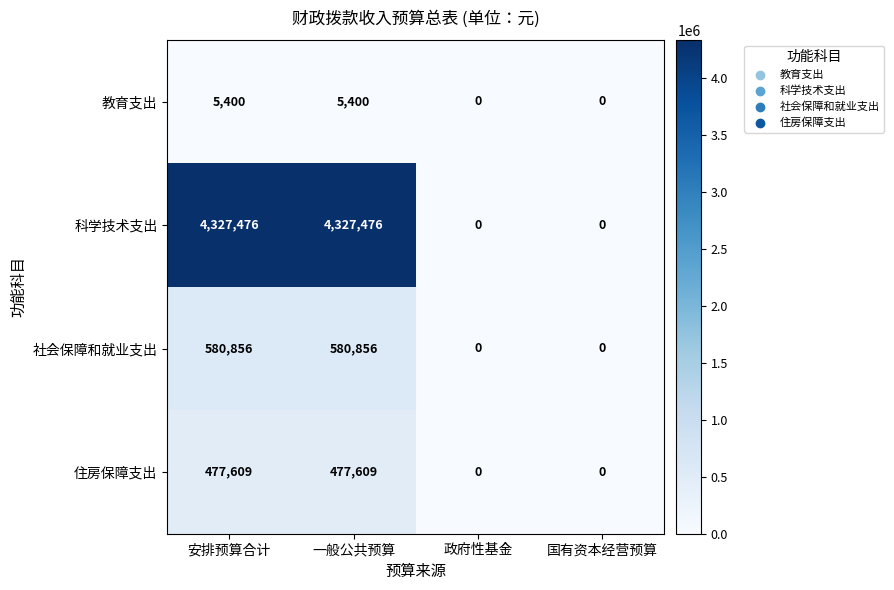

Count the 住房保障支出 values in the range 0 to 477609.

4